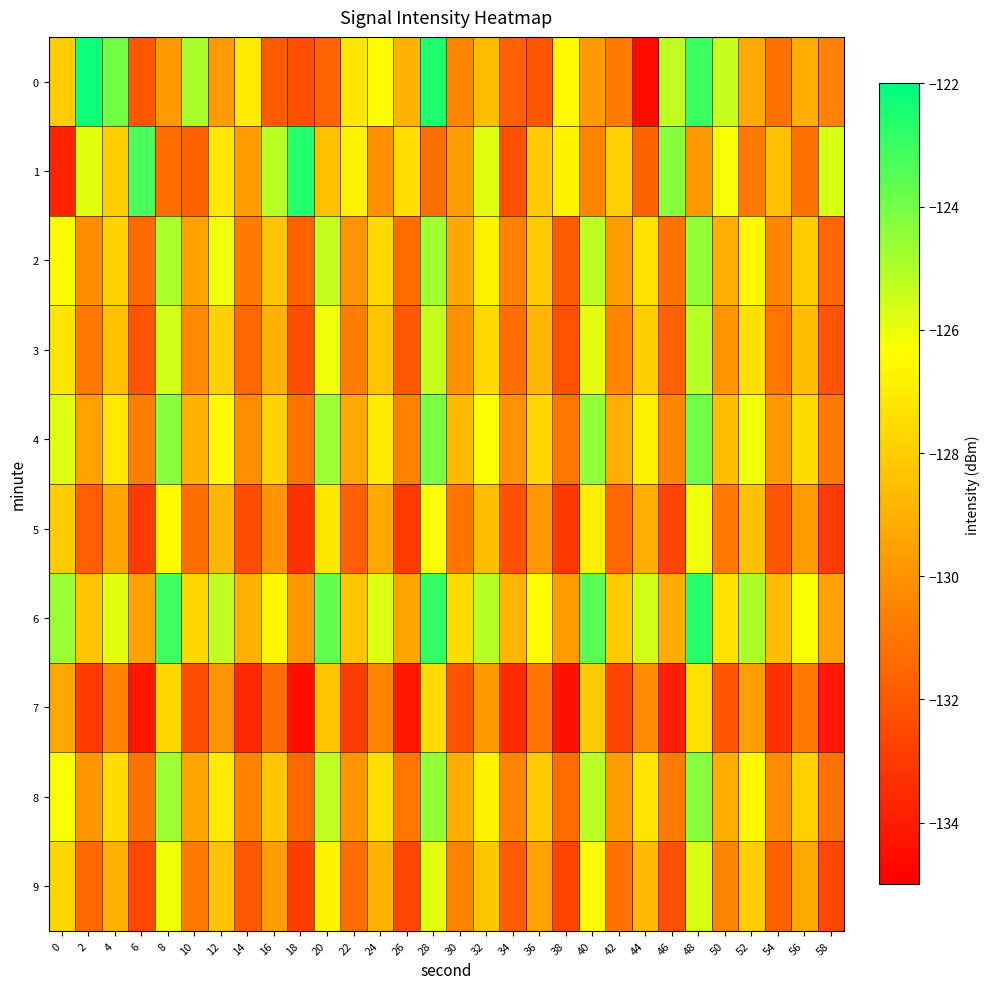

Which series changed the most between 18 and 24?

1